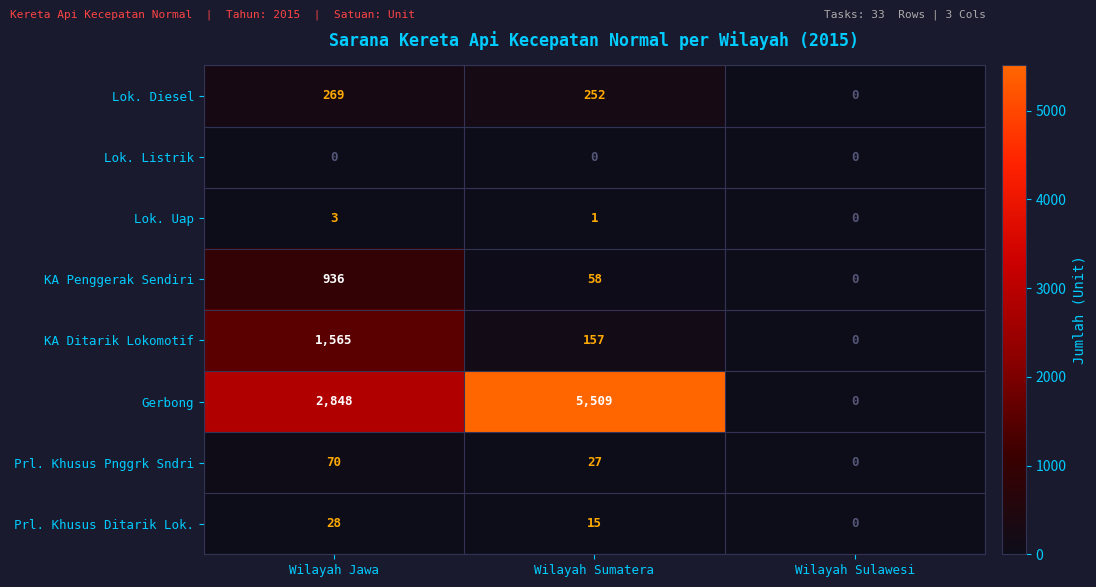

What is the greatest value displayed?

5509